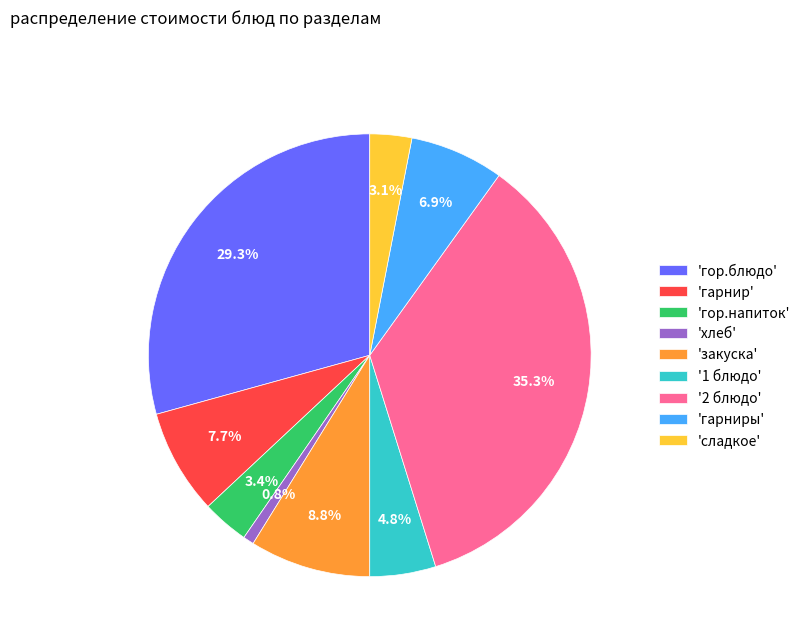

What percentage is NOT represented by 'хлеб'?

99.2%